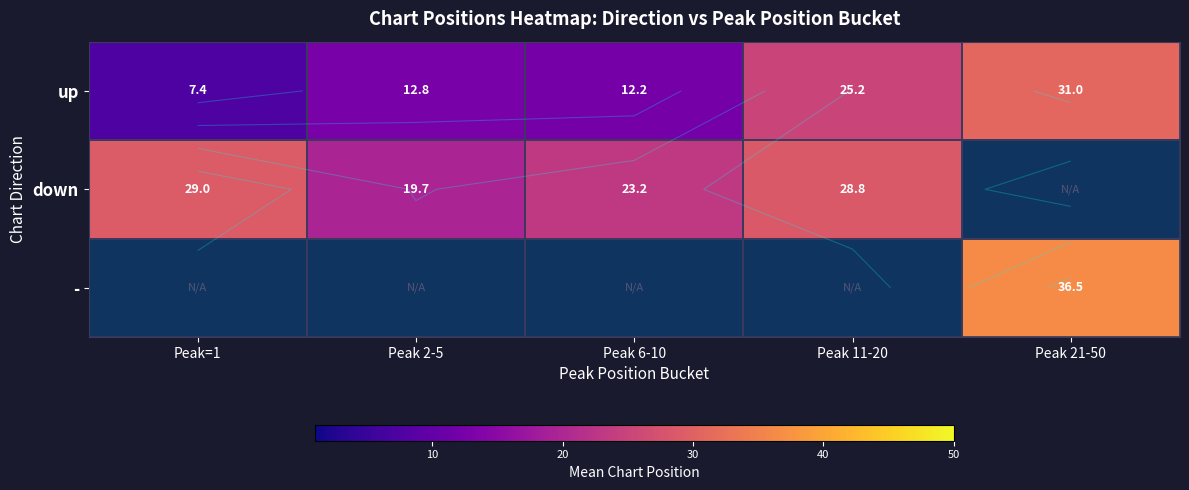

Where is up nearest to the value 19?

Peak 2-5